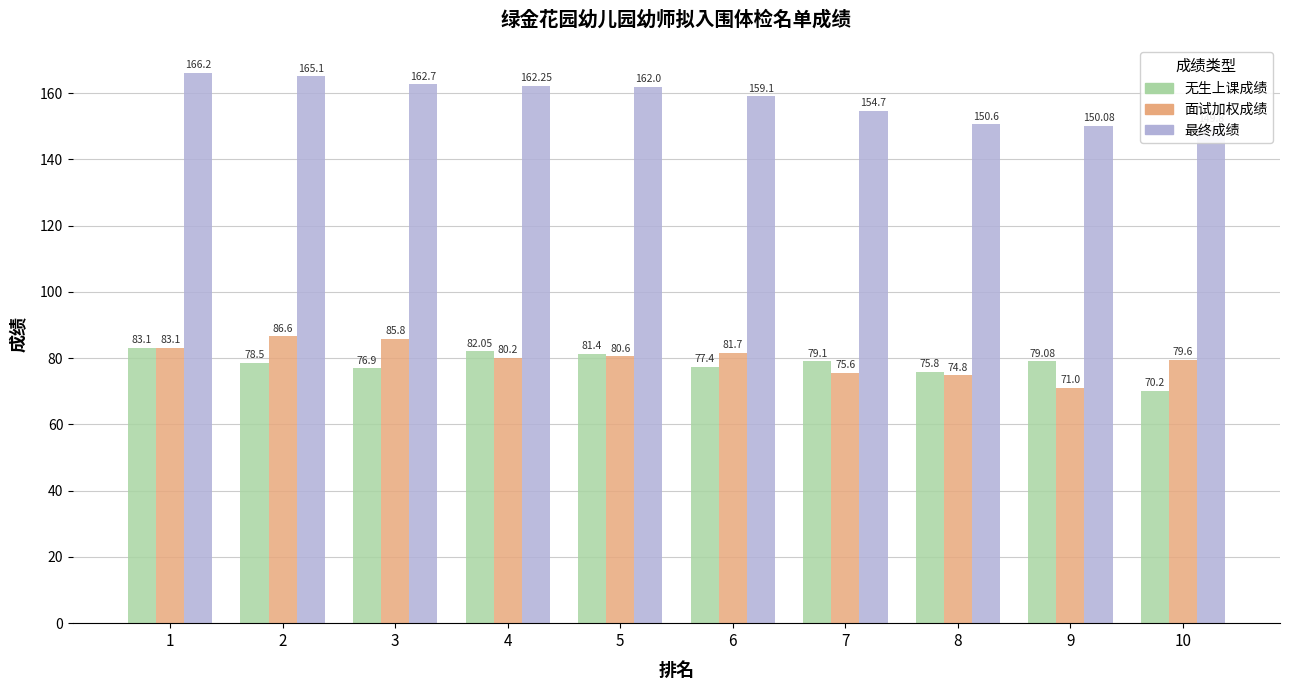

At which label is 最终成绩 closest to 158?

6